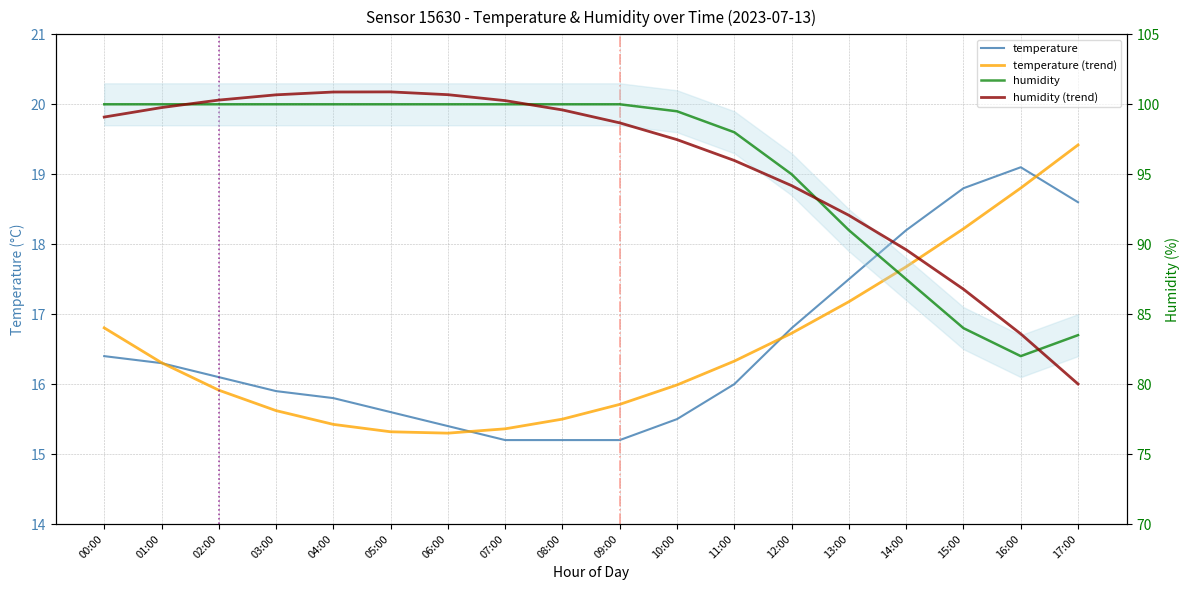

Read the temperature value at 14:00.

18.2